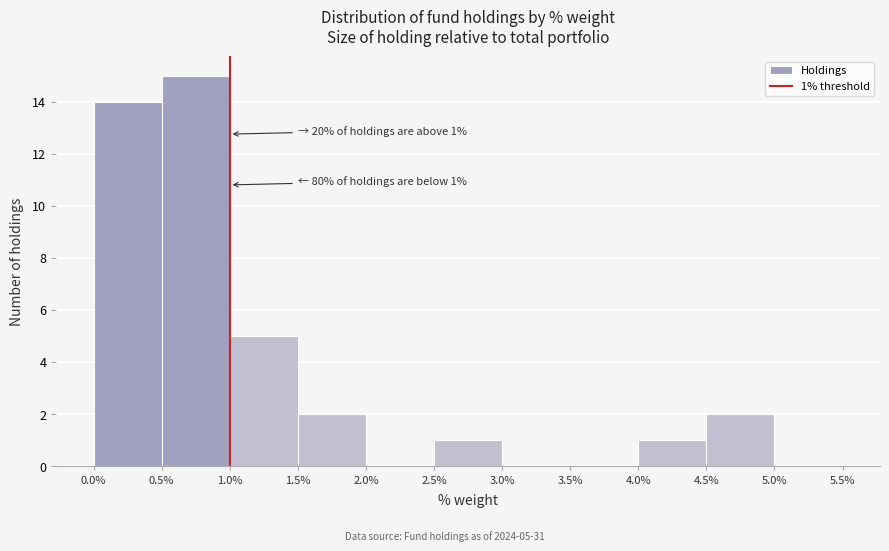

Which range on the x-axis has the tallest bar?

0.5% to 1.0%